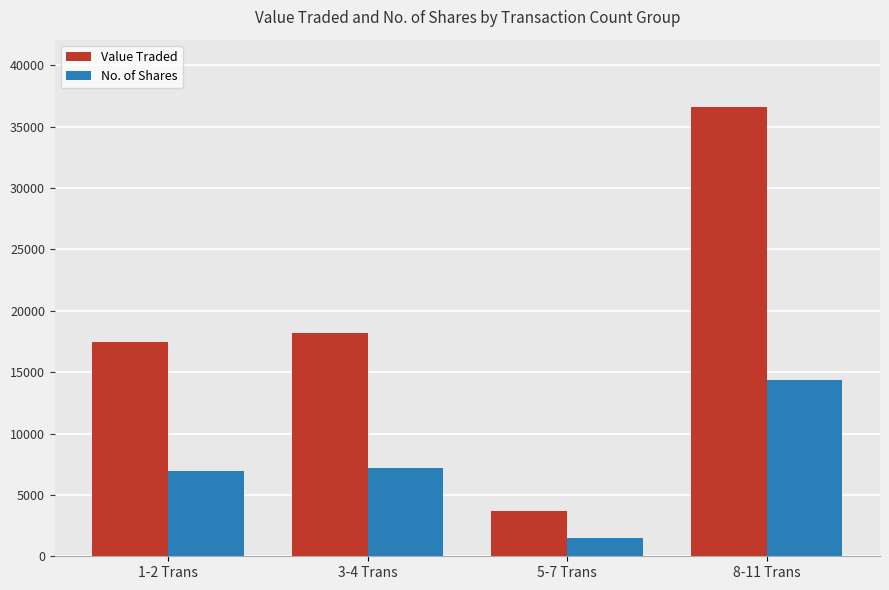

What is the difference between the Value Traded values at 1-2 Trans and 5-7 Trans?

13792